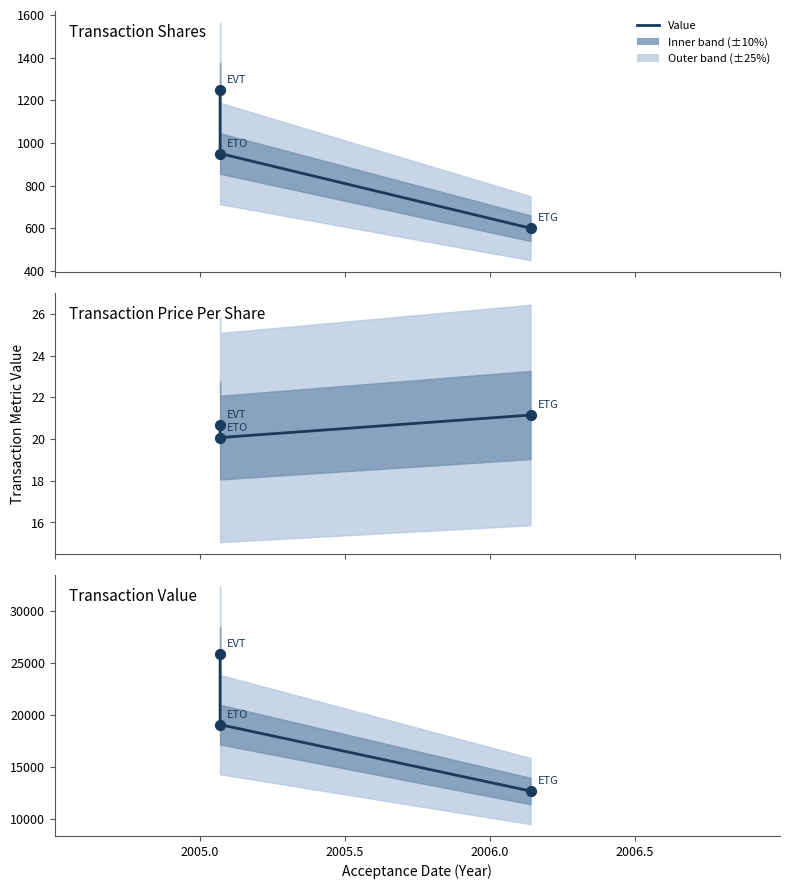

Between 2006.0 and 2005.5, which is larger?

2005.5